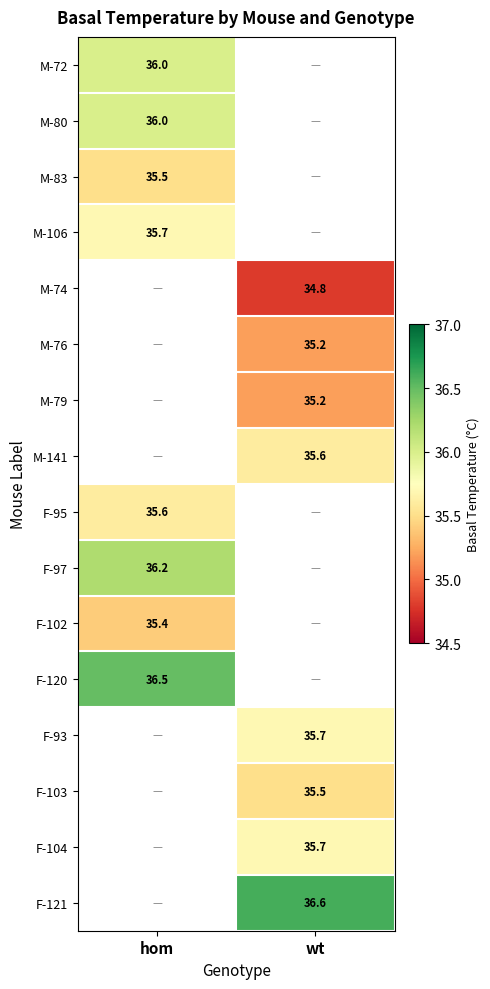

Is the value of M-79 at wt greater than the value of M-80 at hom?

No